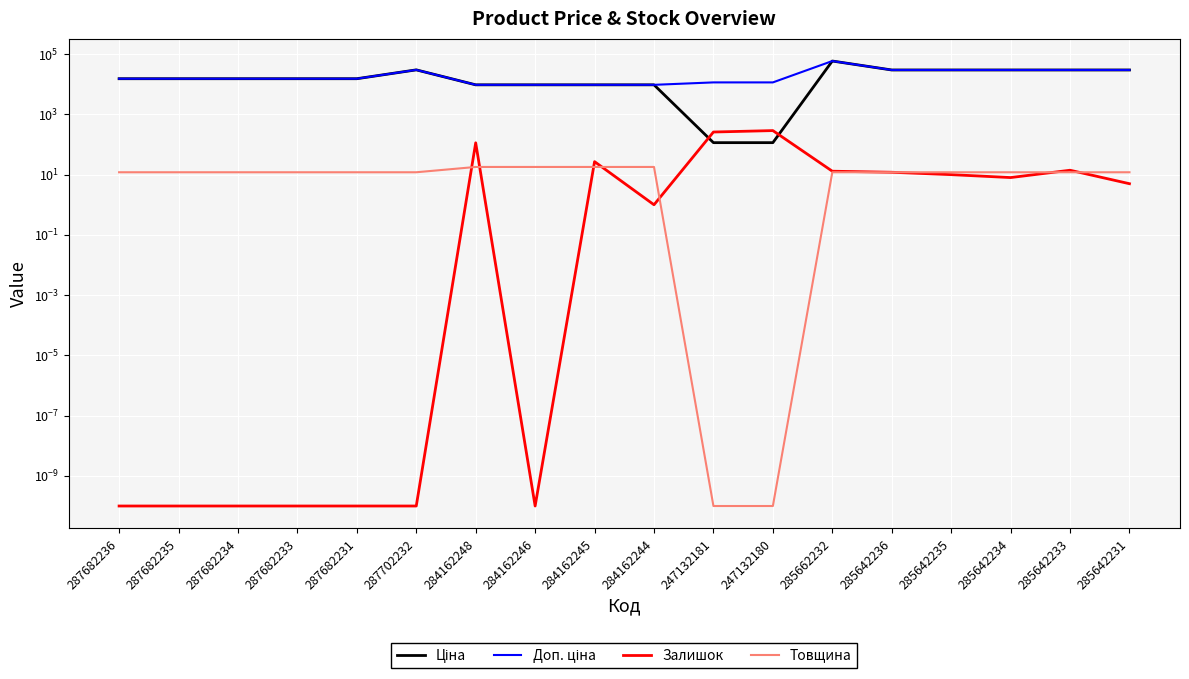

Rank the categories by Залишок value from highest to lowest.

247132180, 247132181, 284162248, 284162245, 285642233, 285662232, 285642236, 285642235, 285642234, 285642231, 284162244, 287682236, 287682235, 287682234, 287682233, 287682231, 287702232, 284162246